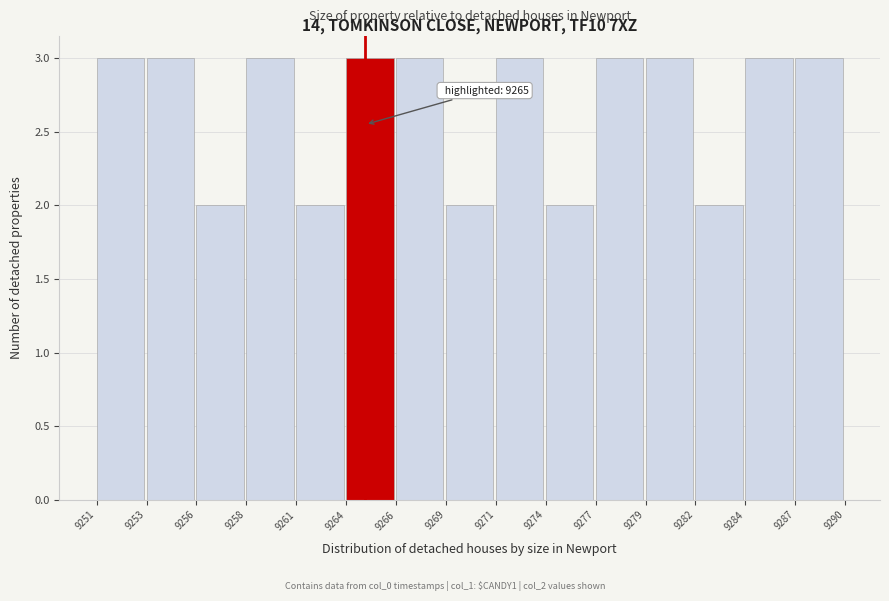

Reading left to right, transcribe all the data shown in this chart.

9251=3	9253=3	9256=2	9258=3	9261=2	9264=3	9266=3	9269=2	9271=3	9274=2	9277=3	9279=3	9282=2	9284=3	9287=3